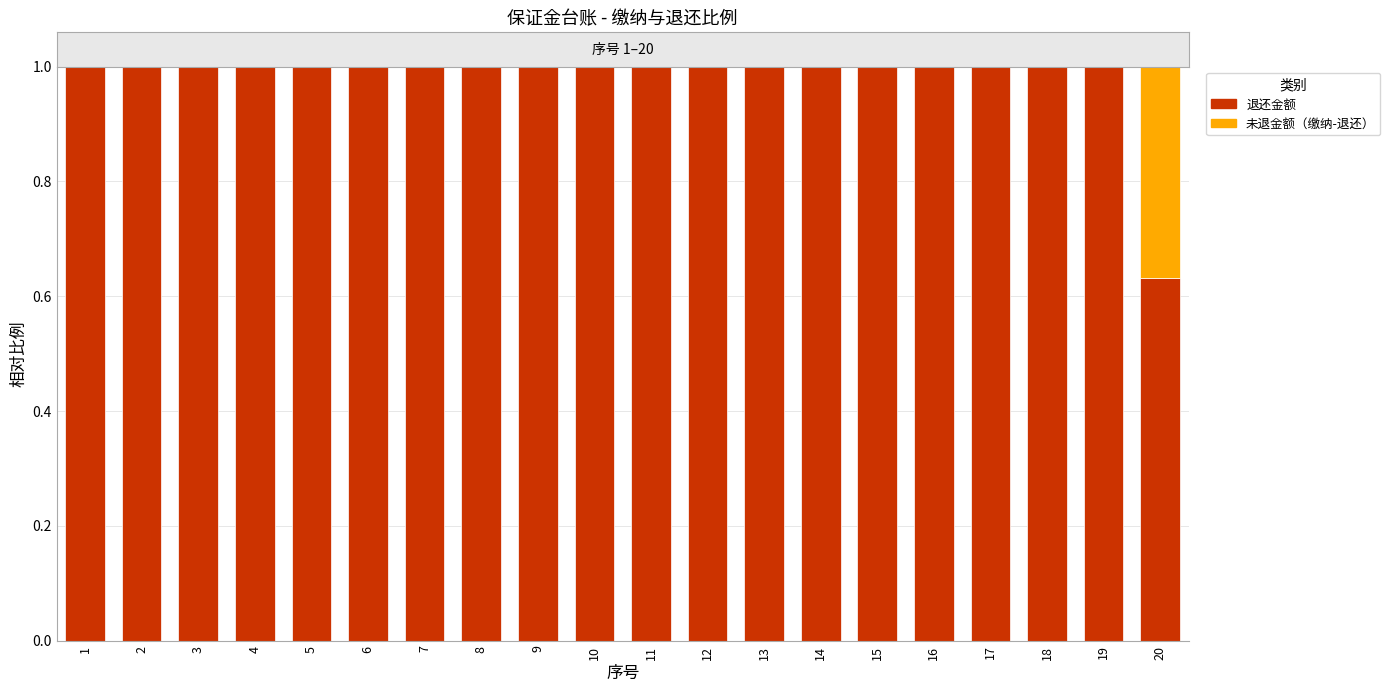

The value of 退还金额 at 13 is 0.7. True or false?

False